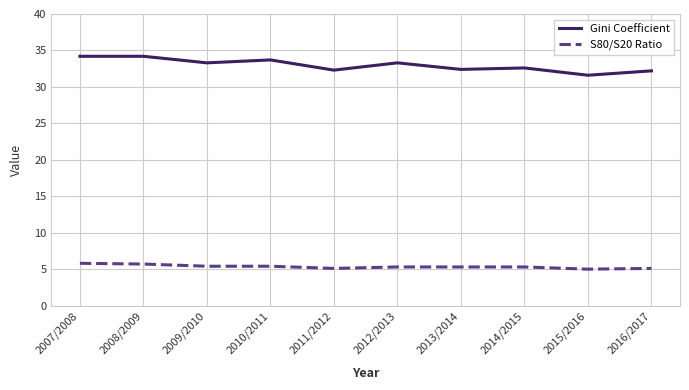

At which label does Gini Coefficient reach its minimum?

2015/2016